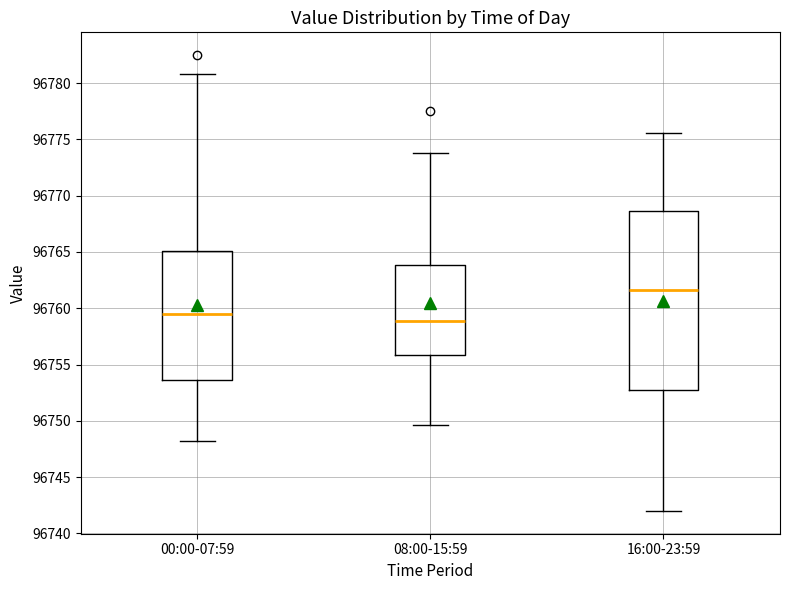

Reading left to right, read every box against the y-axis: the position of its median line, the range the box covers, and the ends of its whiskers. The values are not printed on the chart, so give them approximately, as read against the axis.

00:00-07:59: median 96759.5, box 96753.5 to 96765.0, whiskers 96748.0 to 96781.0
08:00-15:59: median 96759.0, box 96756.0 to 96764.0, whiskers 96749.5 to 96774.0
16:00-23:59: median 96761.5, box 96752.5 to 96768.5, whiskers 96742.0 to 96775.5